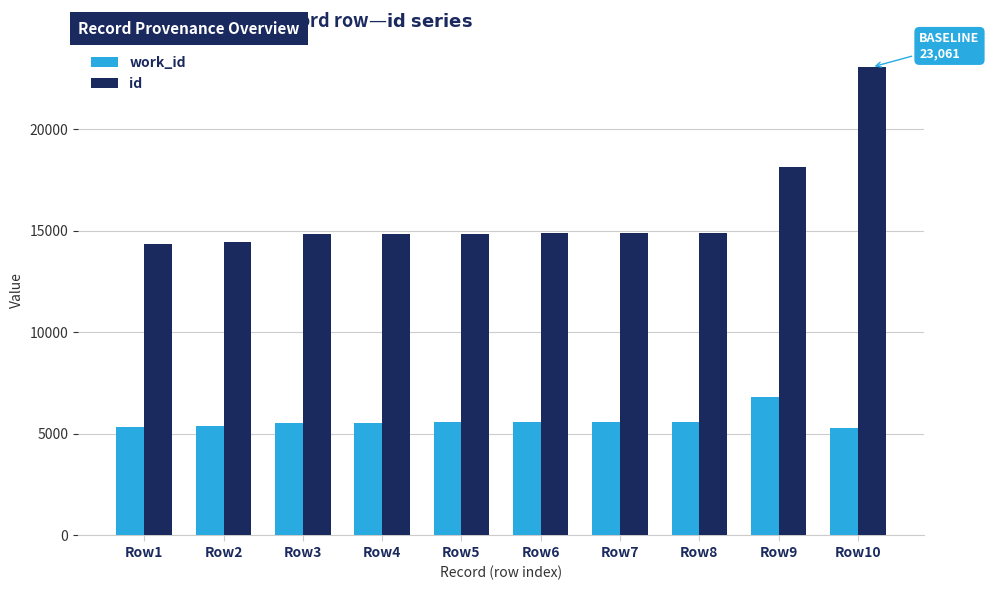

What is the value of the id bar at the 3rd from the left?

14851